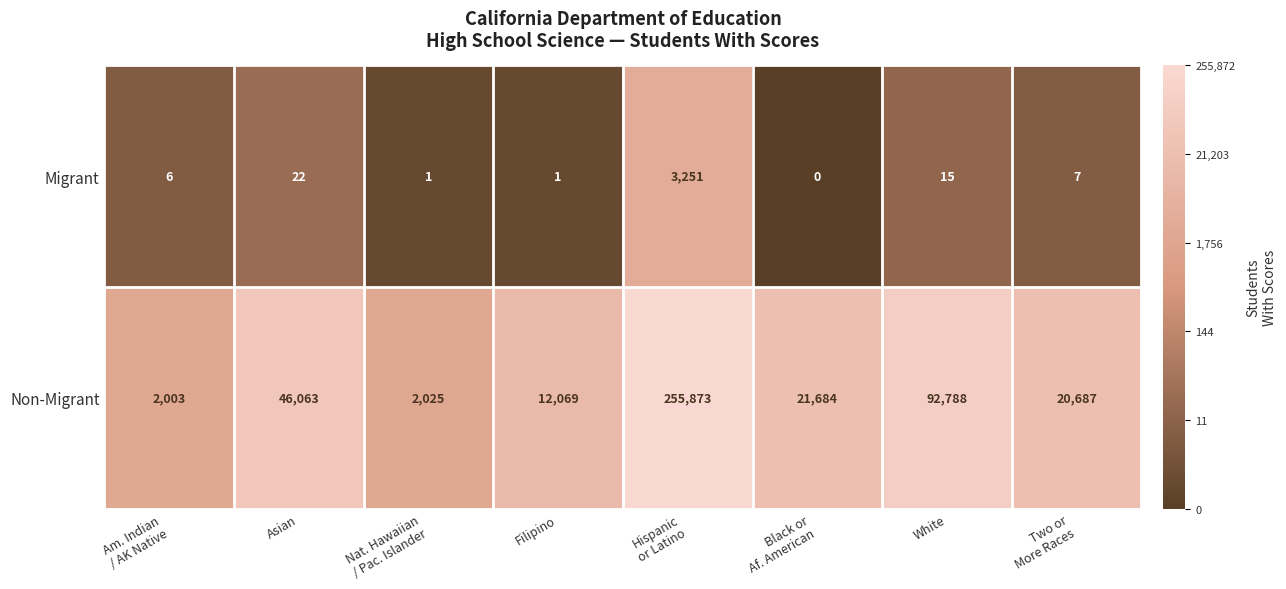

Is it true that Migrant equals 20 at White?

False